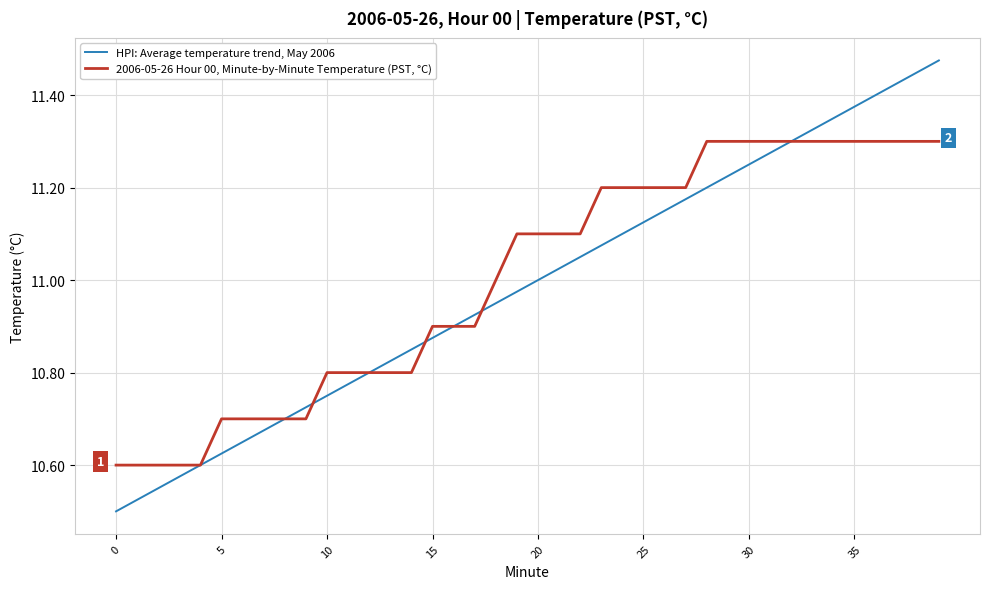

How many lines are shown in the chart?

2